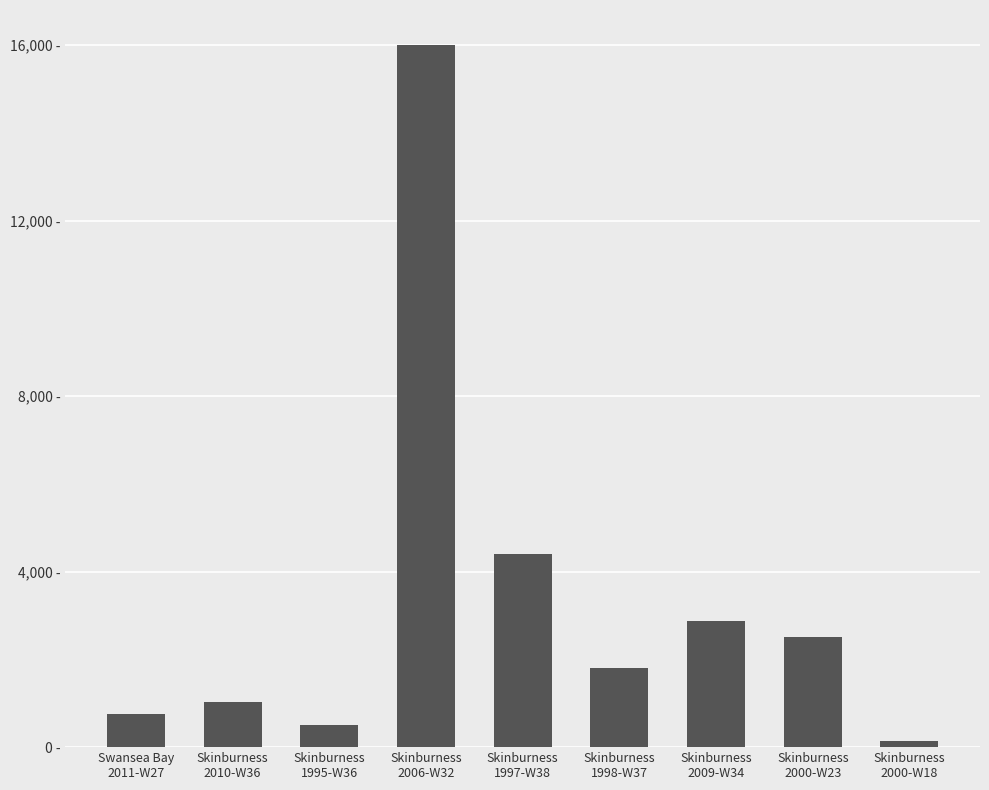

What value does the data have at Skinburness
2006-W32, to the nearest 50?

16000